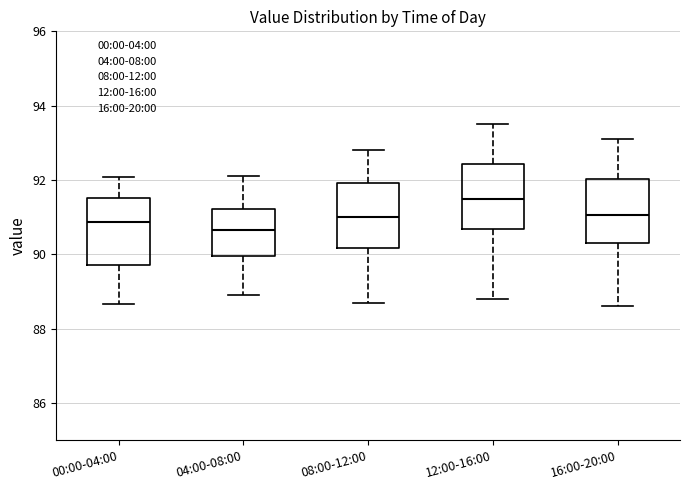

Reading left to right, transcribe this box plot: for each box, give where its median line is, the range the box spans, and where its two whiskers end, as read against the y-axis. The values are not printed on the chart, so give them approximately, as read against the axis.

00:00-04:00: median 90.8, box 89.8 to 91.6, whiskers 88.6 to 92.0
04:00-08:00: median 90.6, box 90.0 to 91.2, whiskers 89.0 to 92.2
08:00-12:00: median 91.0, box 90.2 to 92.0, whiskers 88.8 to 92.8
12:00-16:00: median 91.6, box 90.6 to 92.4, whiskers 88.8 to 93.6
16:00-20:00: median 91.0, box 90.4 to 92.0, whiskers 88.6 to 93.2